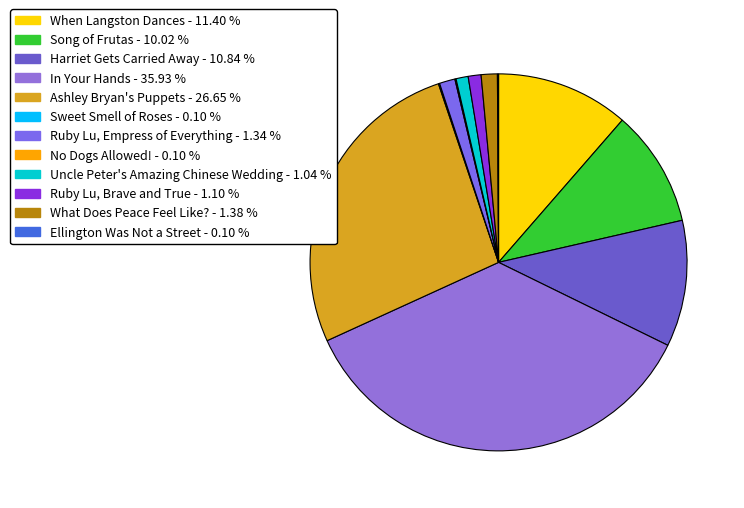

What is the smallest slice in the pie chart?

Ellington Was Not a Street